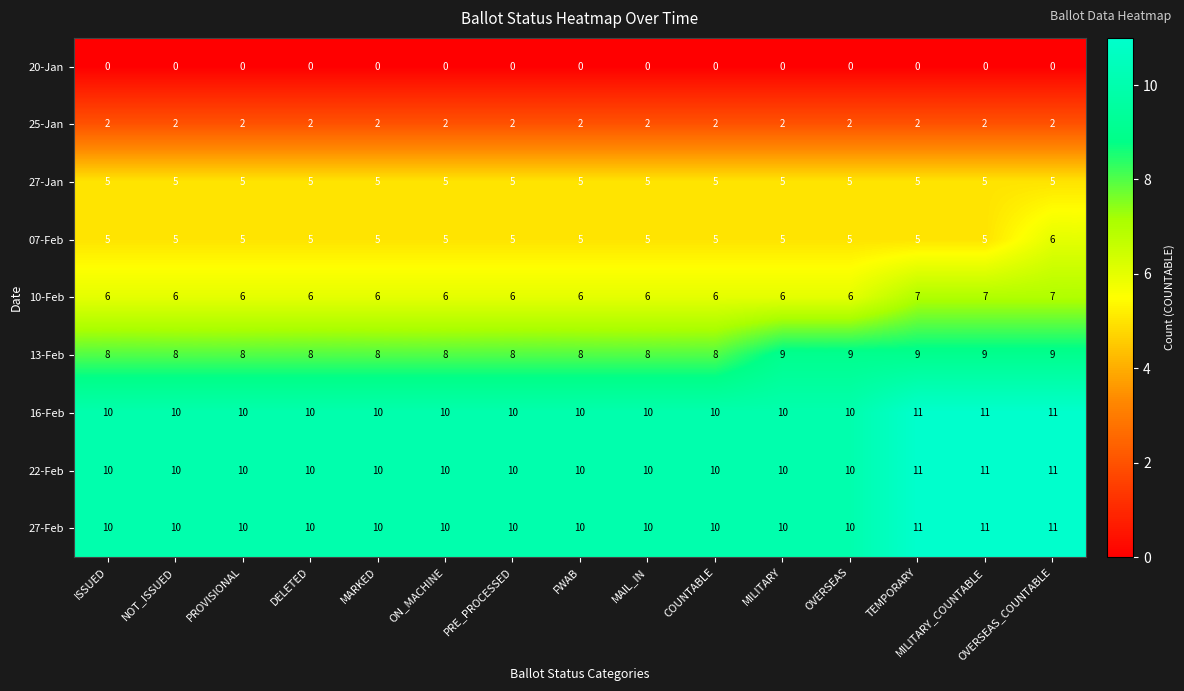

At which category is the sum across all series the highest?

OVERSEAS_COUNTABLE